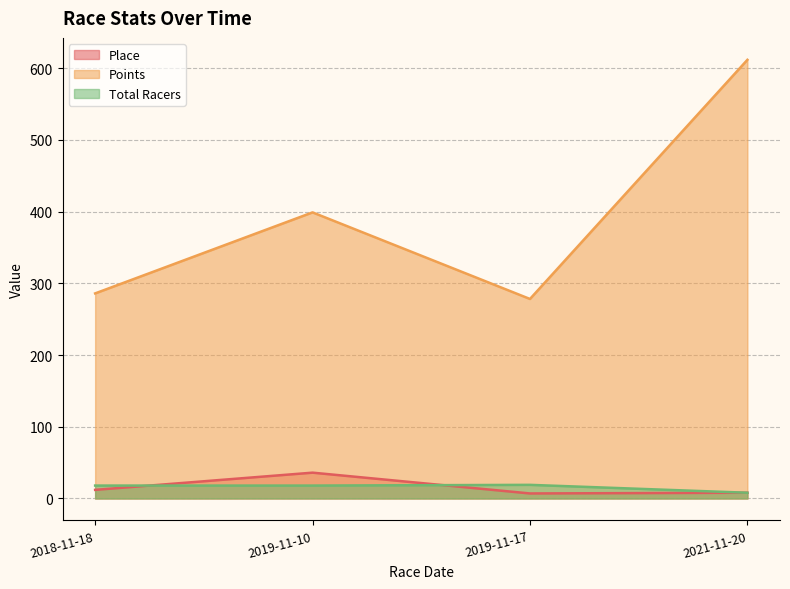

What is the label of the 3rd point from the left?

2019-11-17